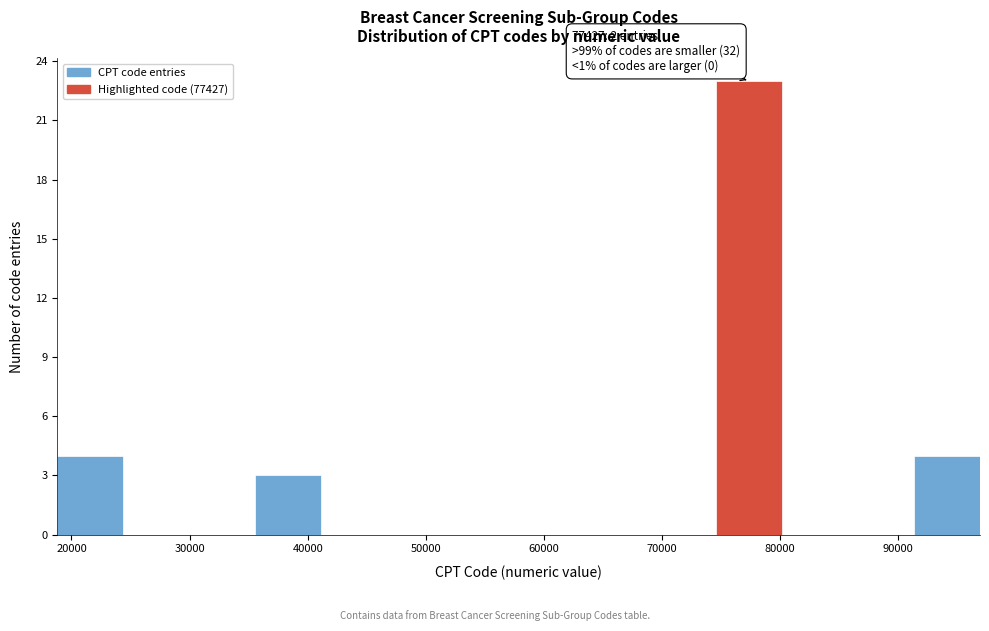

Which range on the x-axis has the tallest bar?

75000 to 80000